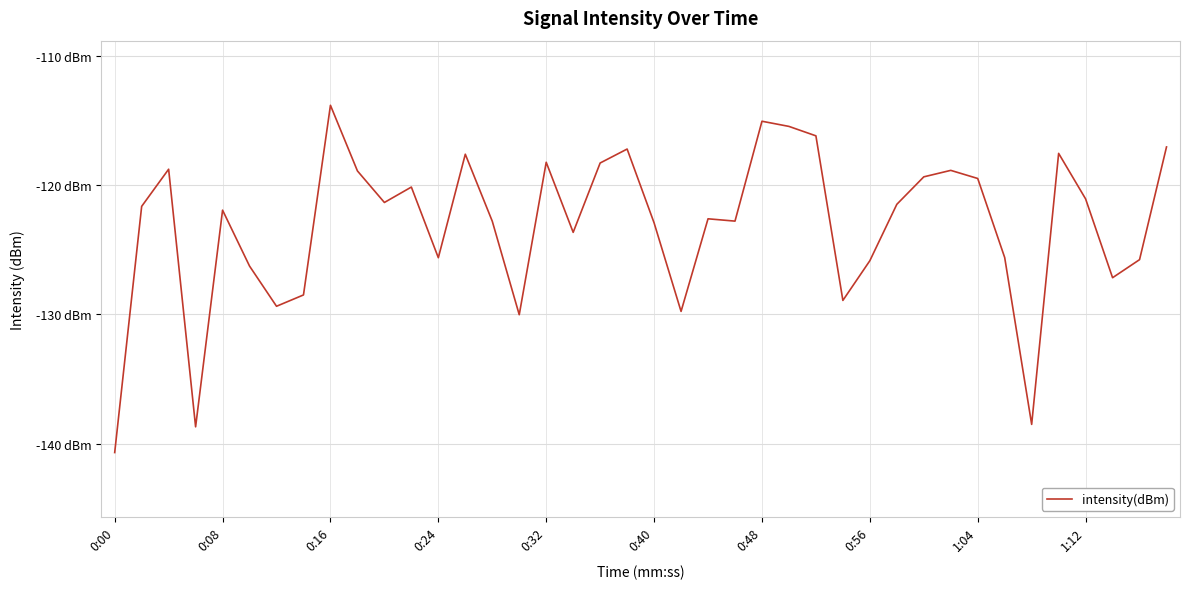

What is the greatest value displayed?

-113.8